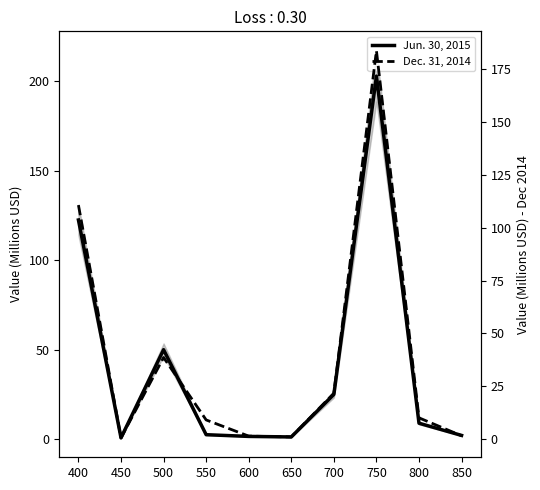

At which label does Dec. 31, 2014 reach its minimum?

450